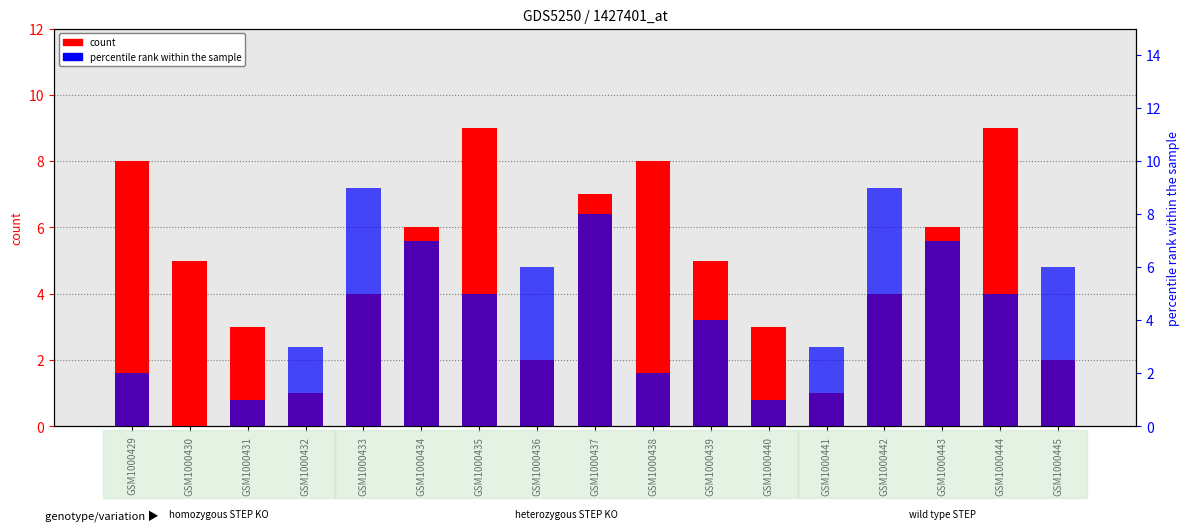

What is the difference between the second highest and second lowest values in the col_8 (count) series?

8